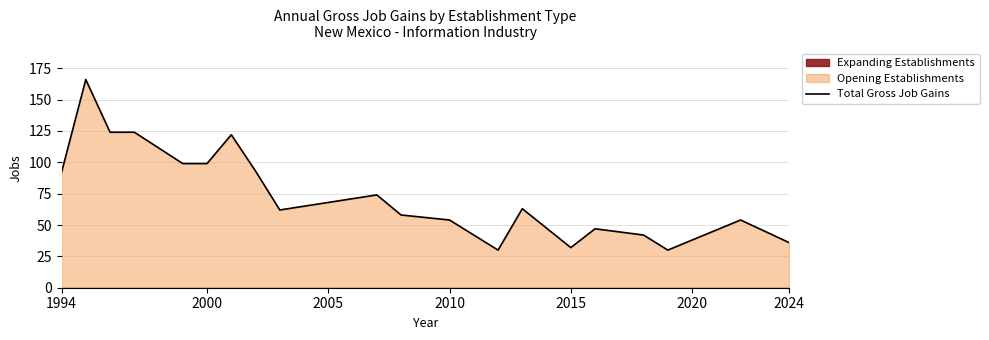

True or false: Total Gross Job Gains has a value of 92 at 1994.

True